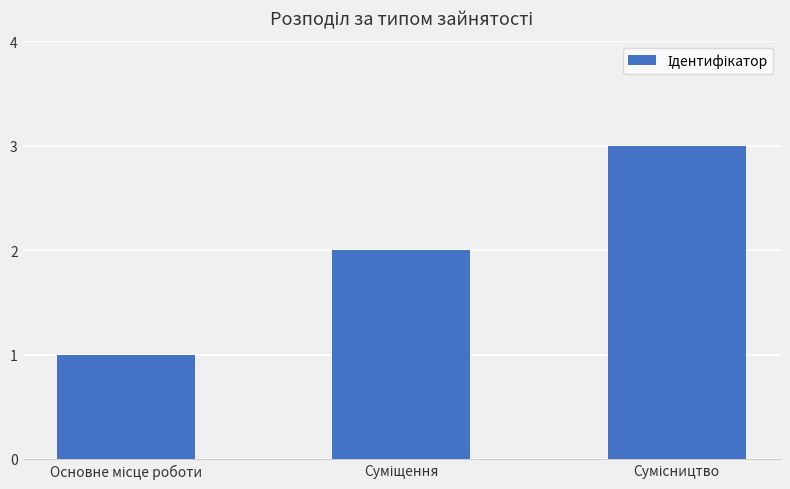

What is the sum of all values?

6